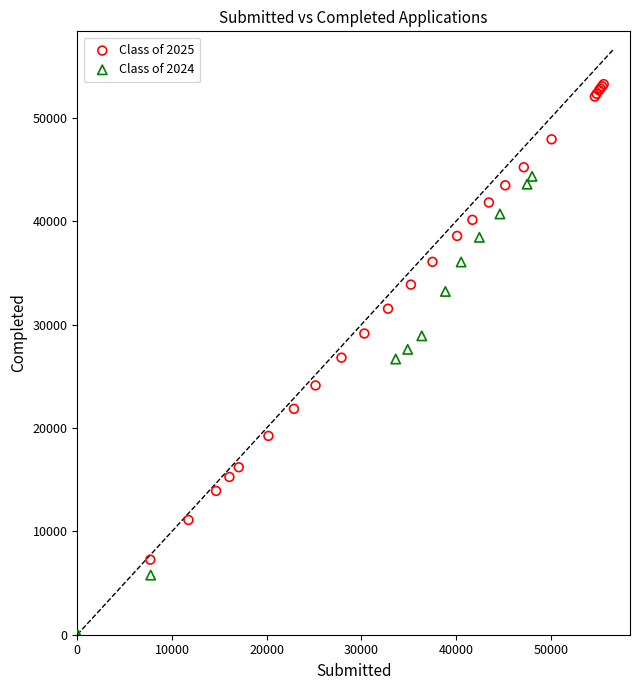

Which series reaches the maximum Y coordinate?

Class of 2025